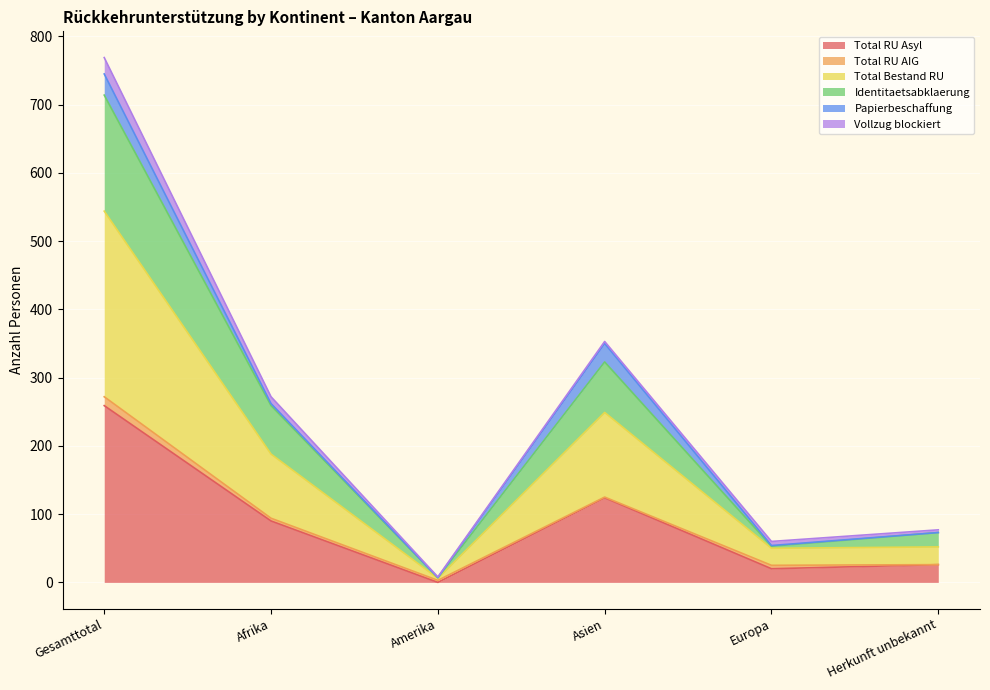

How many lines are shown in the chart?

6